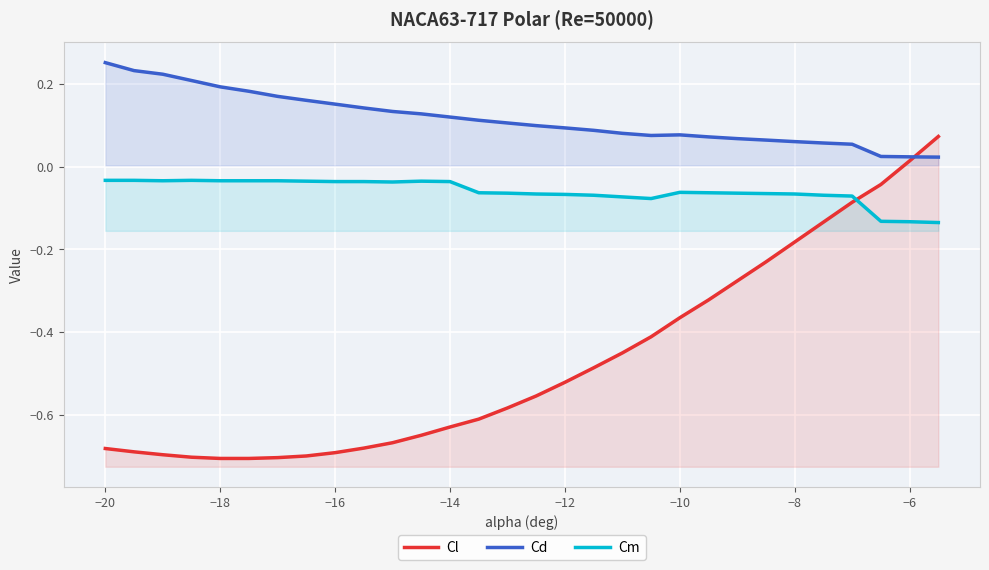

True or false: Cl has more than 2 points higher than both neighbors.

False